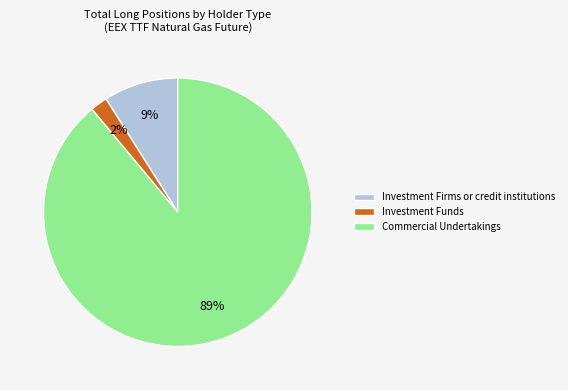

To the nearest percent, what is the average slice percentage?

33%